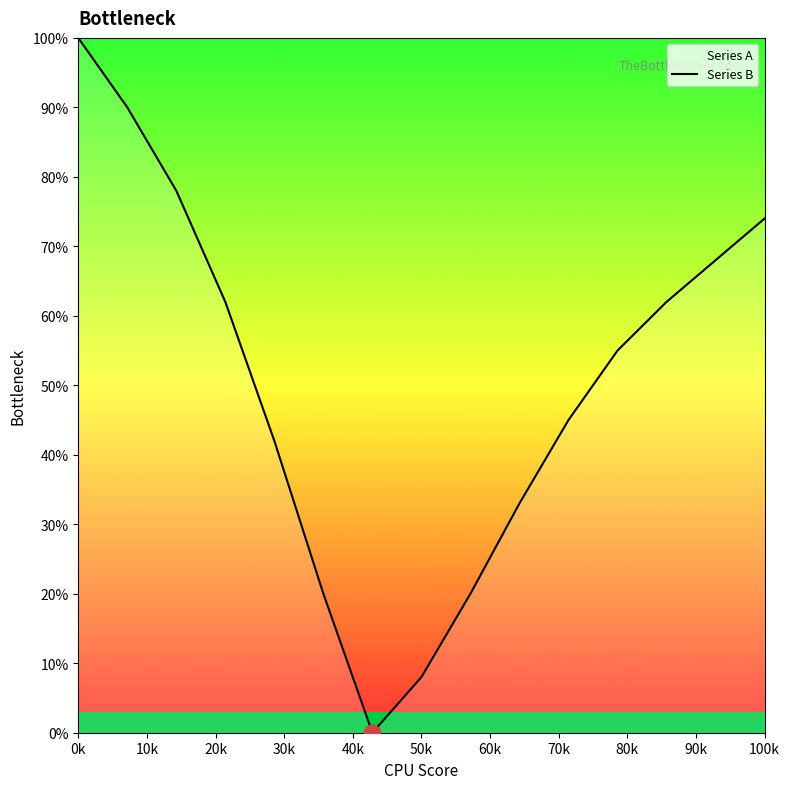

True or false: the data shows 74 at 100k.

True